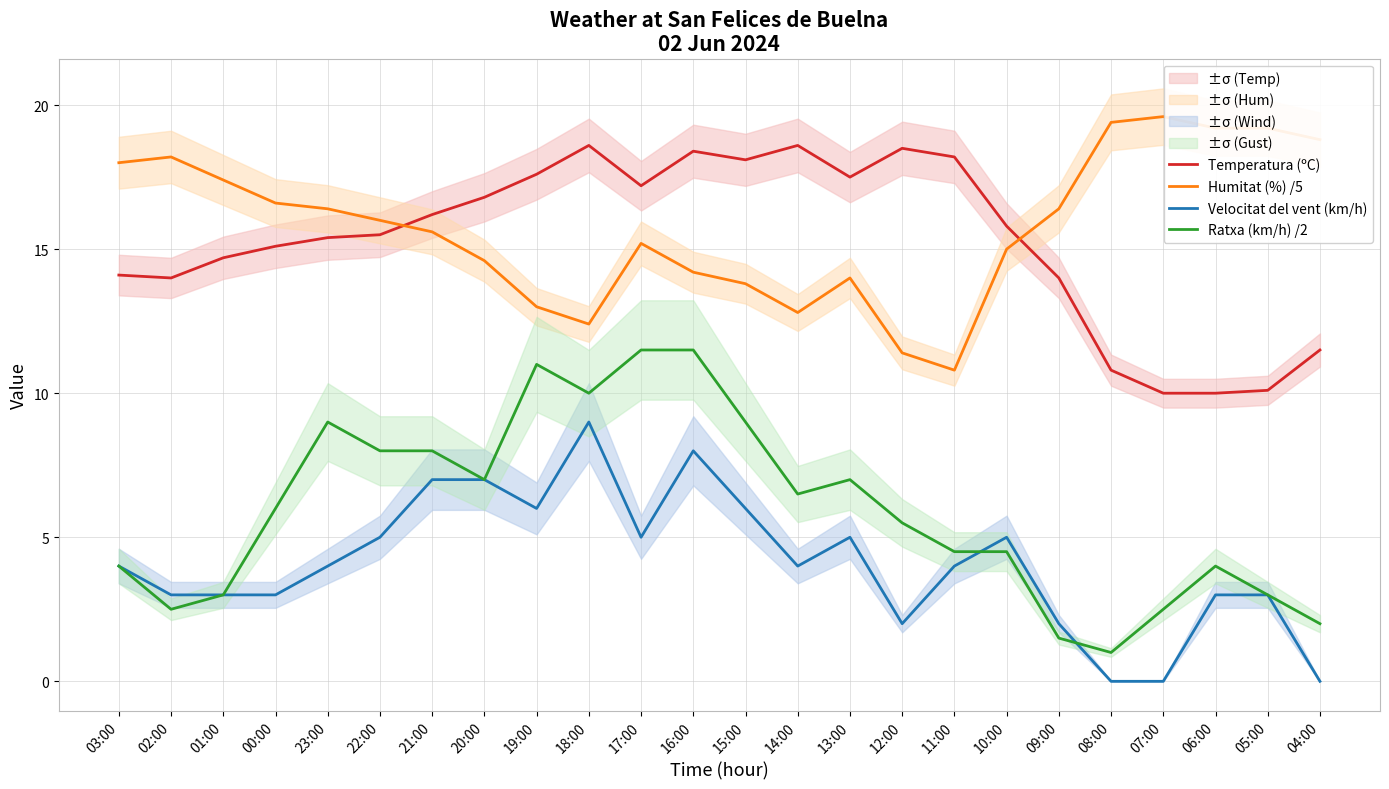

At which label is Humitat (%) /5 closest to 15?

10:00